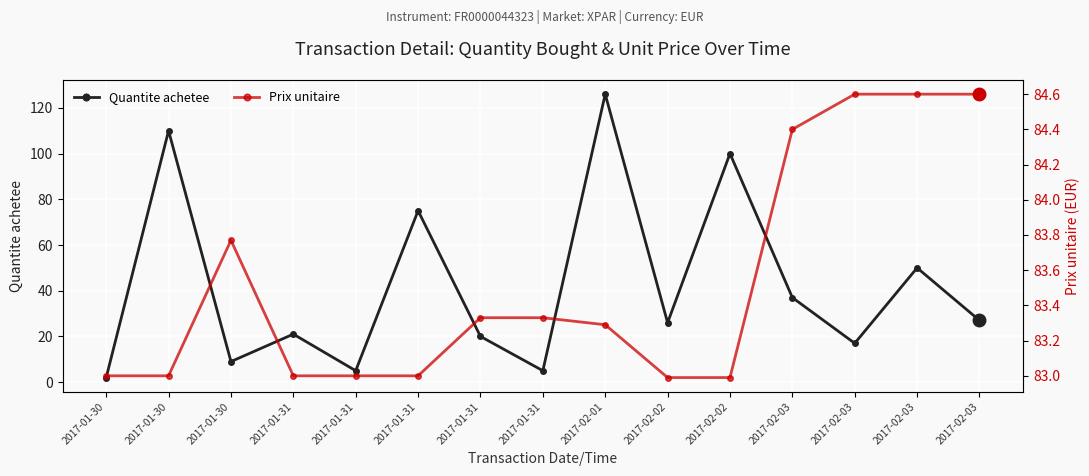

What is the spread (max minus min) of values at 2017-01-31?

62.0